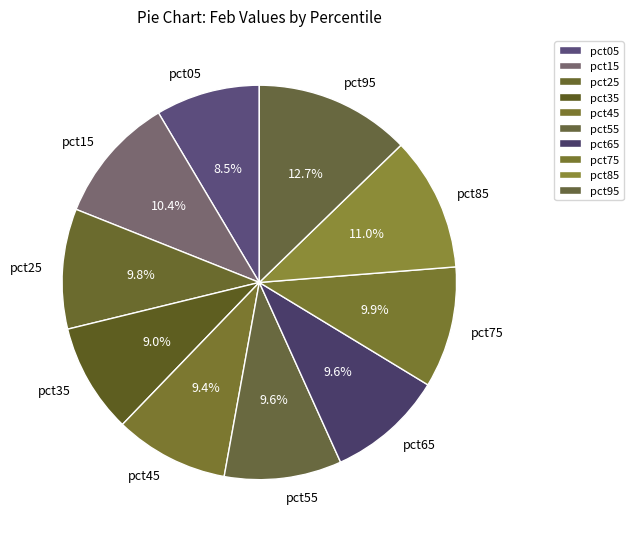

To the nearest percent, what is the difference between the pct55 and pct95 slice percentages?

3%